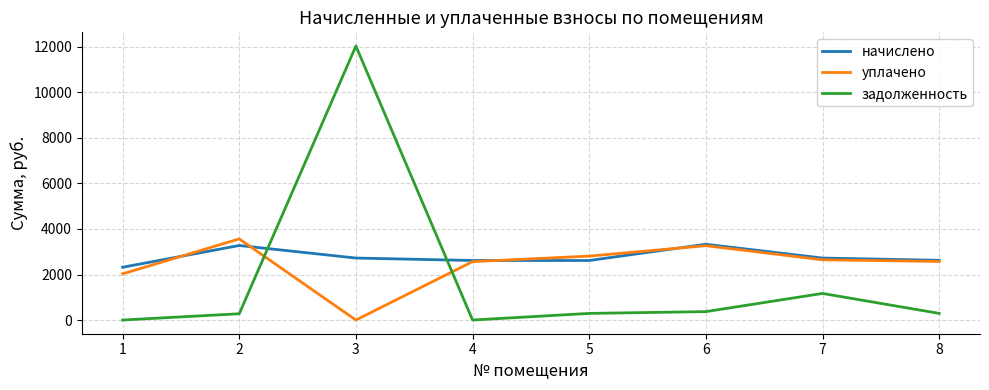

What is the greatest value displayed?

12037.6